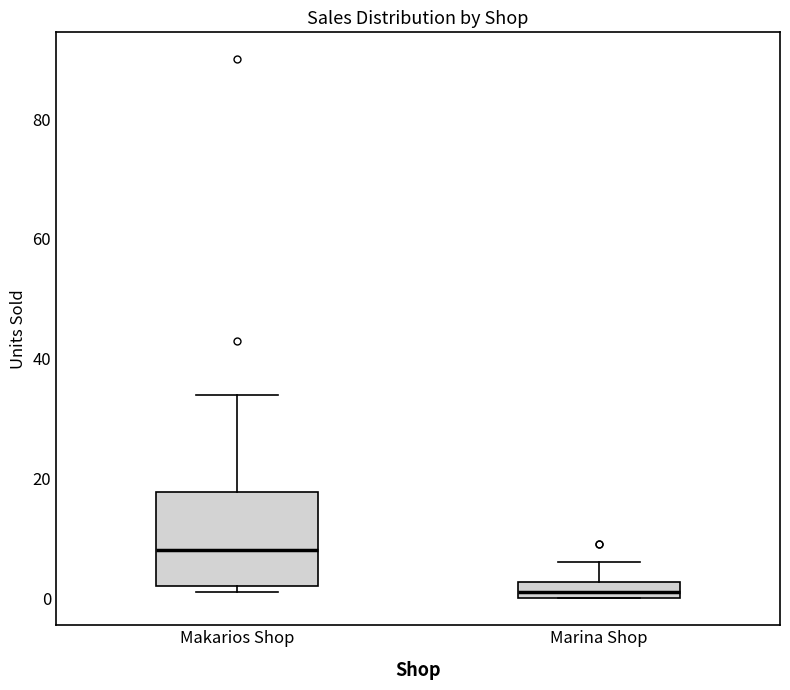

Which box's median line is the highest?

Makarios Shop